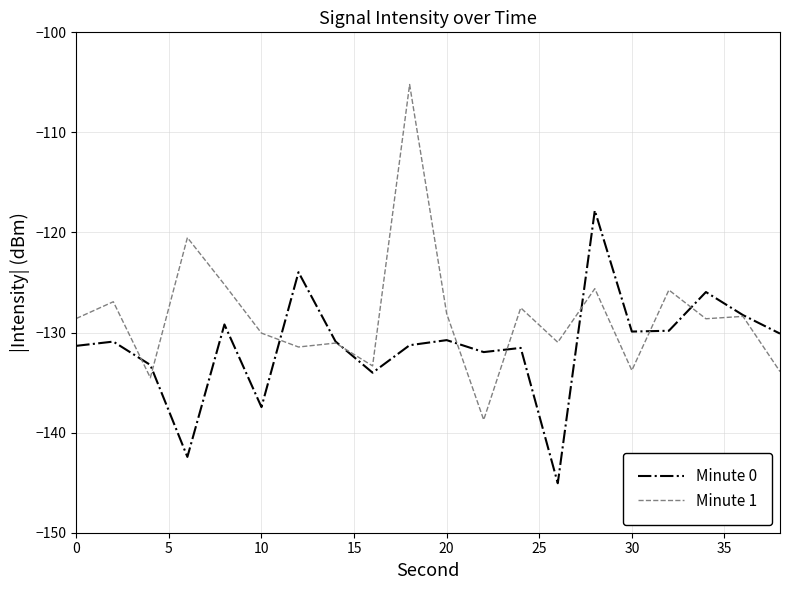

Rank the series by their maximum value, from lowest to highest.

Minute 0, Minute 1